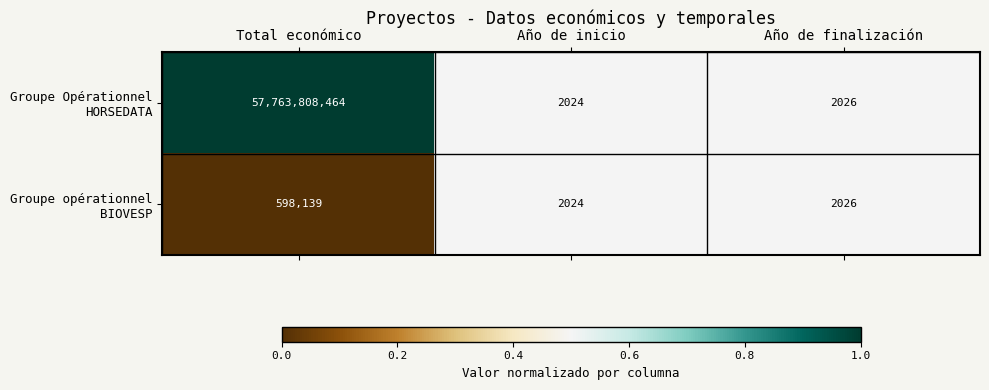

At which category is the sum across all series the highest?

Total económico